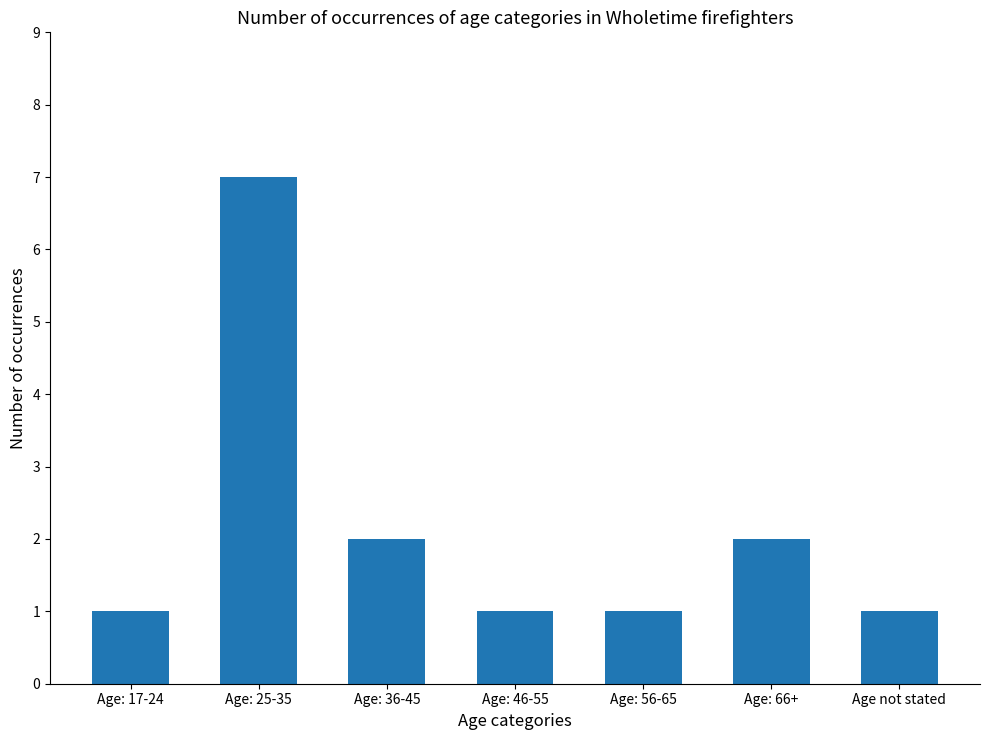

The value at Age: 46-55 is 1. True or false?

True